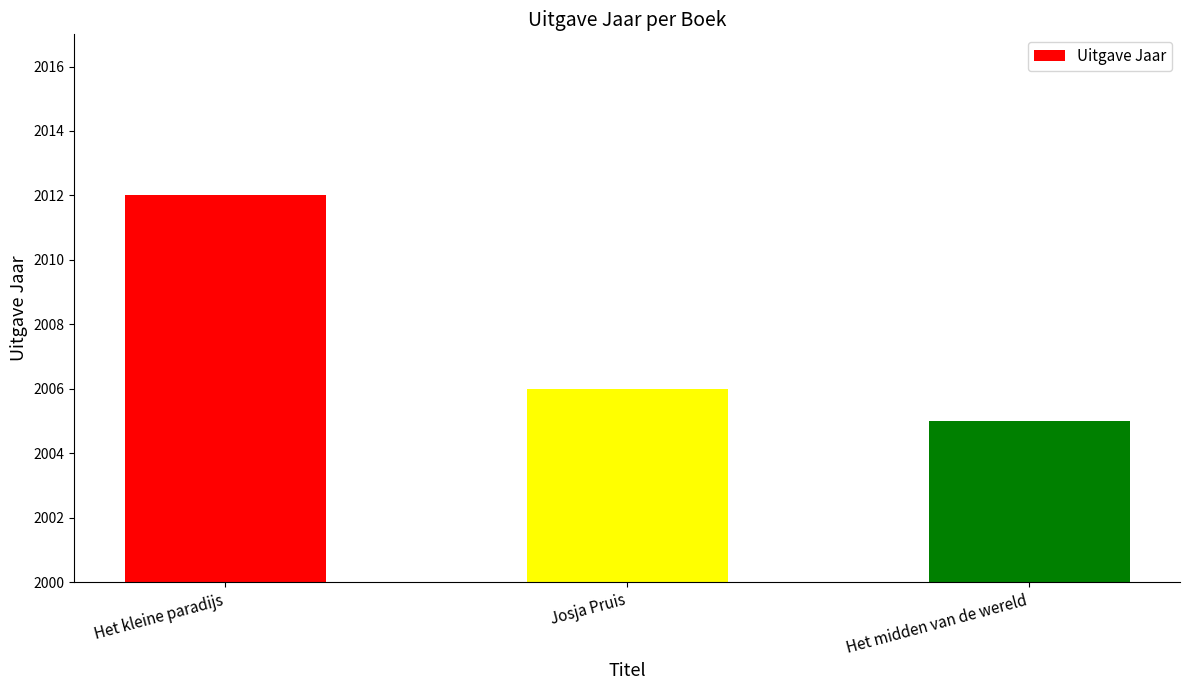

Between Het midden van de wereld and Het kleine paradijs, which is larger?

Het kleine paradijs